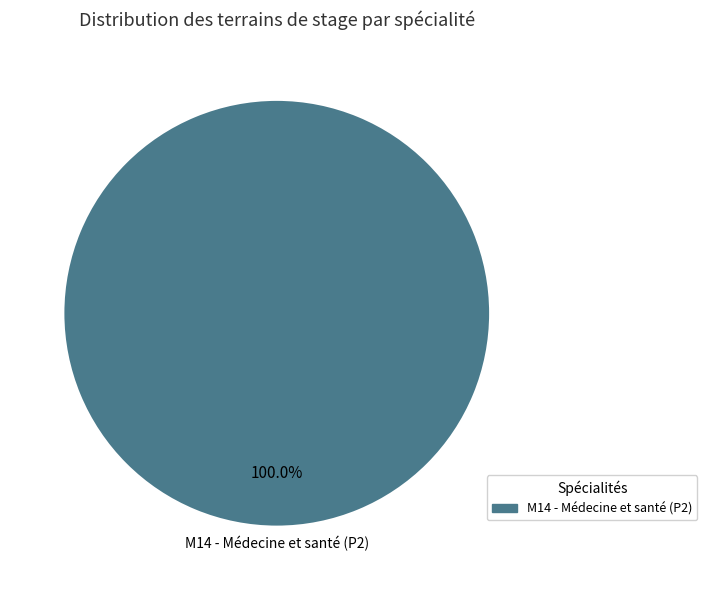

Is there any slice that represents more than half of the pie?

Yes